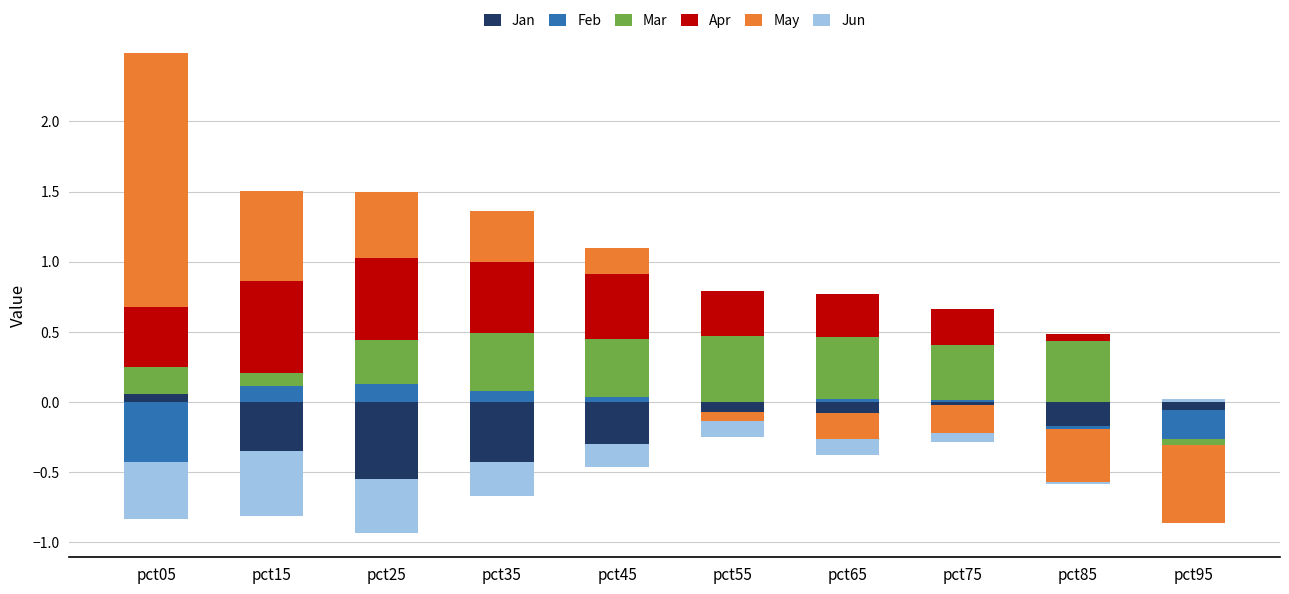

Between pct25 and pct55, which series saw the biggest shift?

May